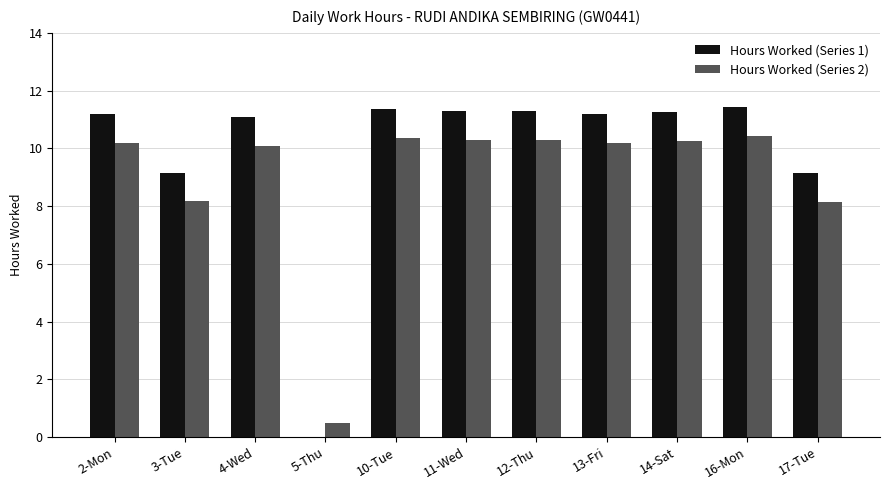

True or false: Hours Worked (Series 1) has a value of 11.2 at 13-Fri.

True